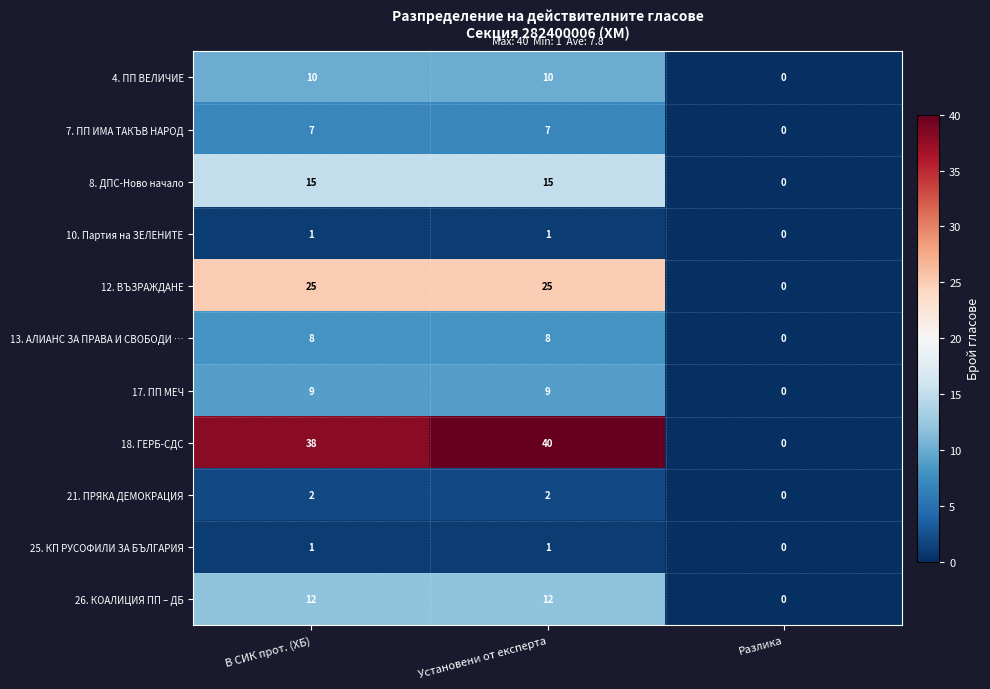

Which category has the highest value across all series?

Установени от експерта